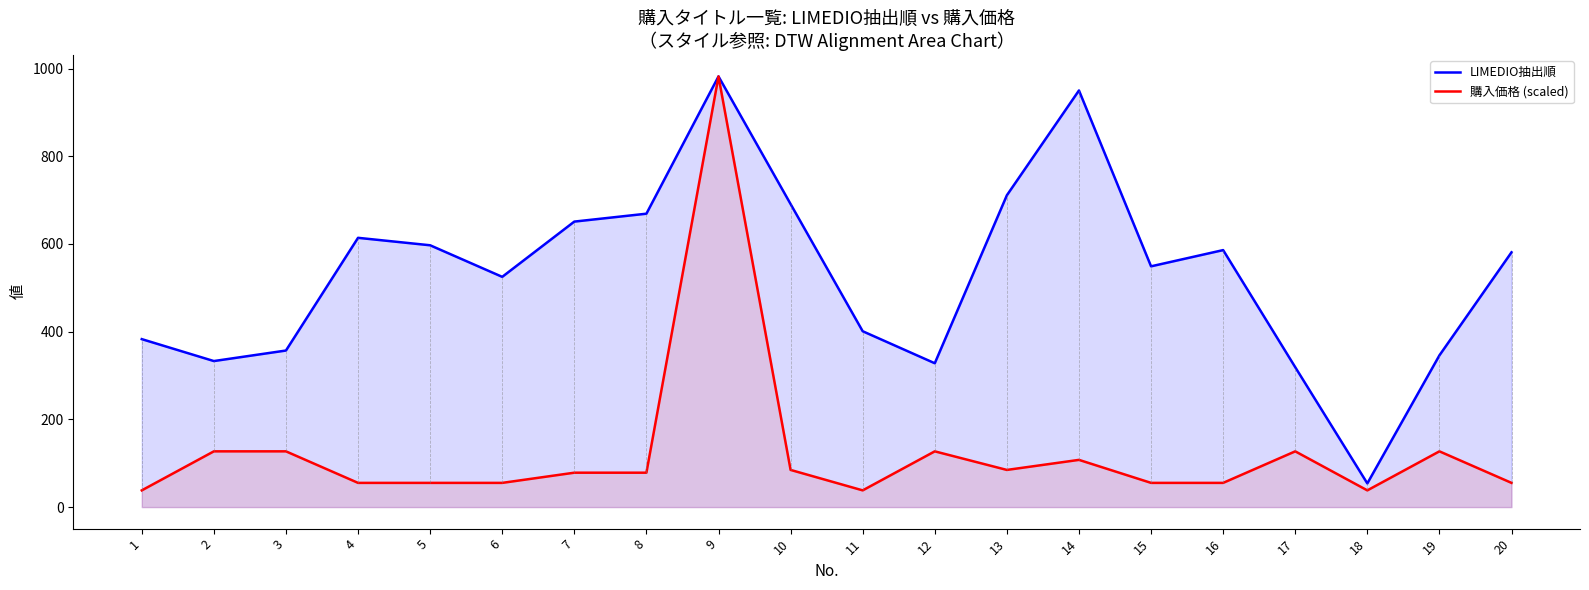

What is the difference between the LIMEDIO抽出順 values at 1 and 16?

203.0